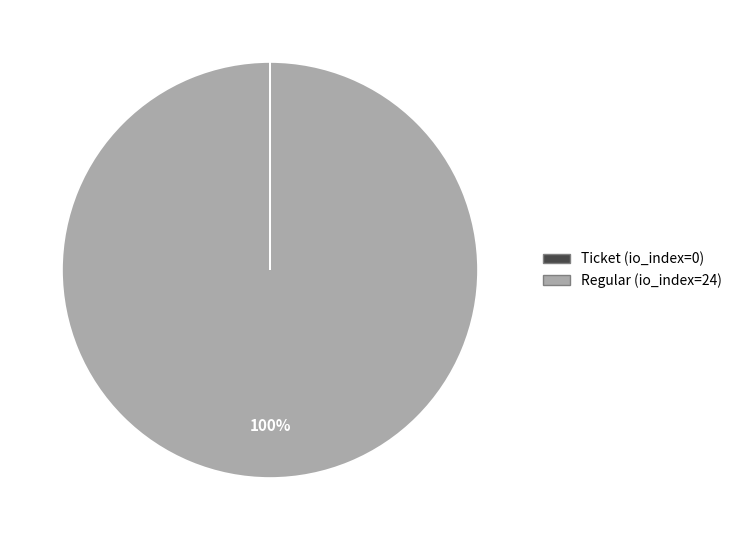

True or false: Regular (io_index=24) accounts for 100% of the total.

True